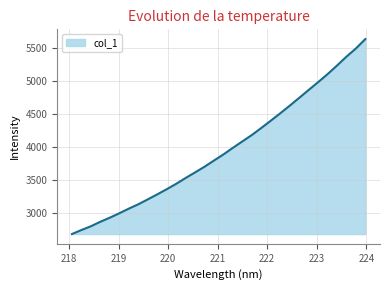

What is the greatest value displayed?

5633.4